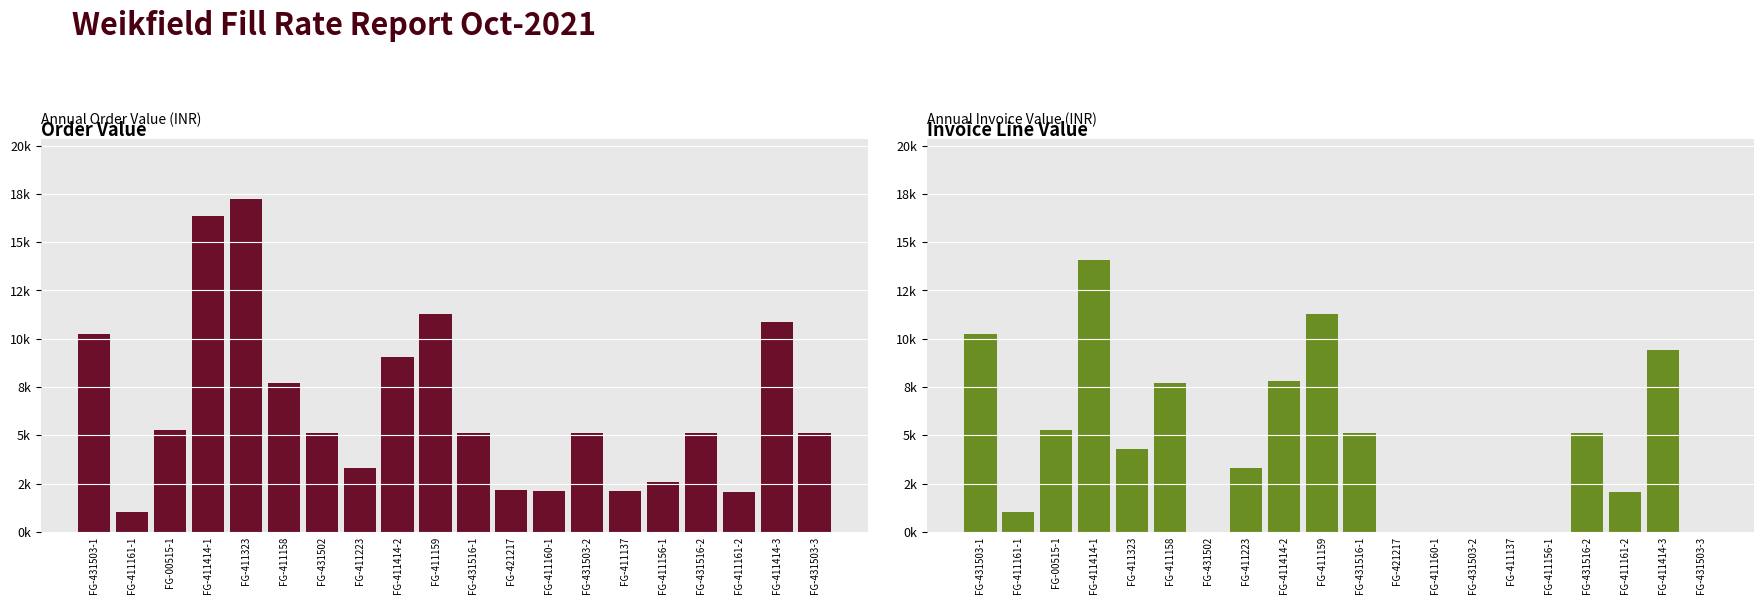

Does the chart contain stacked bars?

No